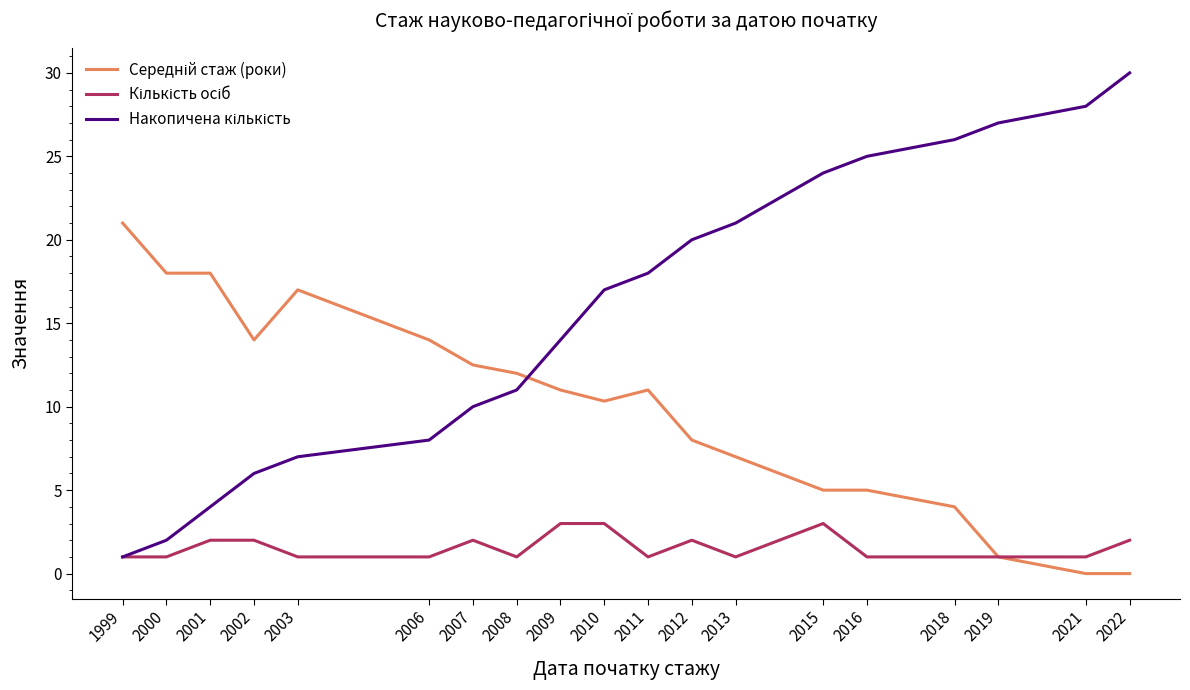

What is the total value across all series at 2012?

30.0